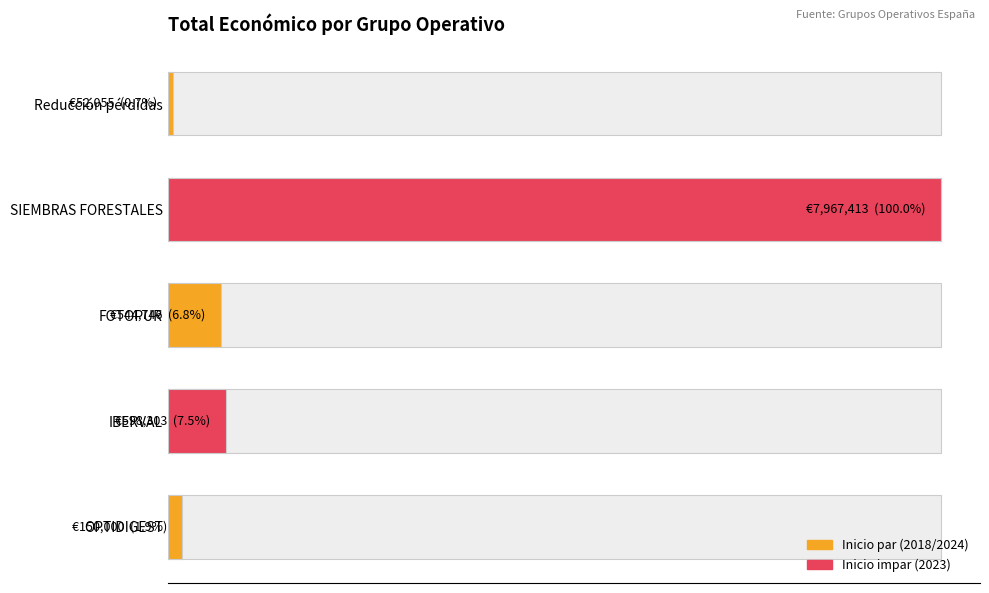

Between IBERVAL and OPTIDIGEST, which is larger?

IBERVAL